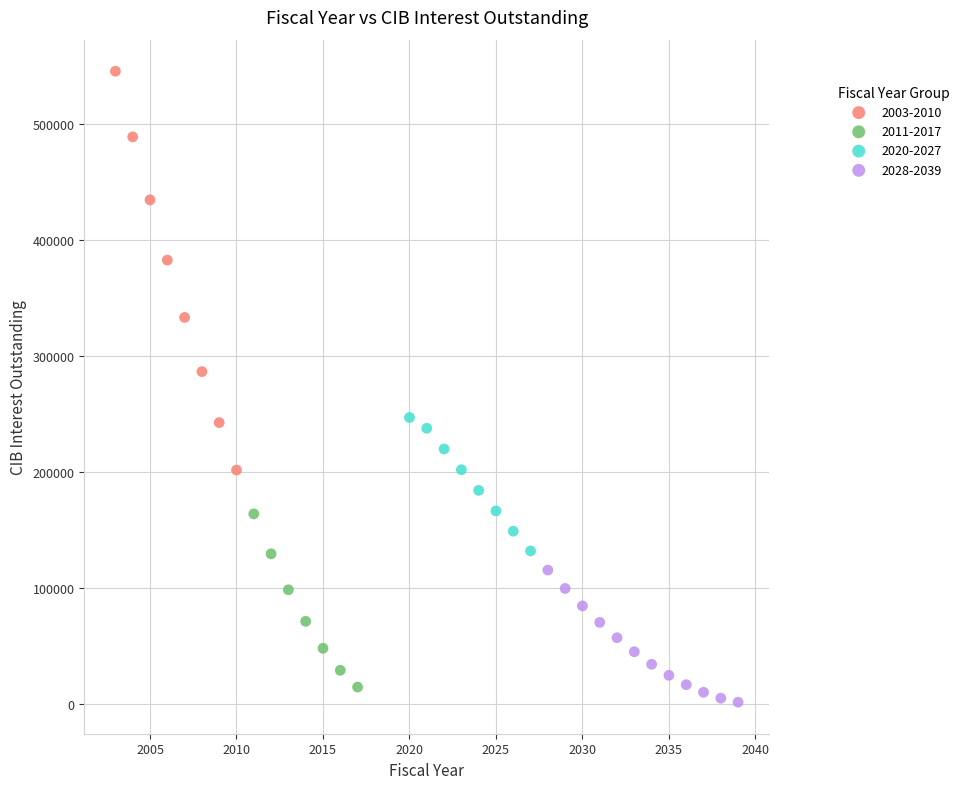

Which series has the largest Y range (max minus min)?

2003-2010